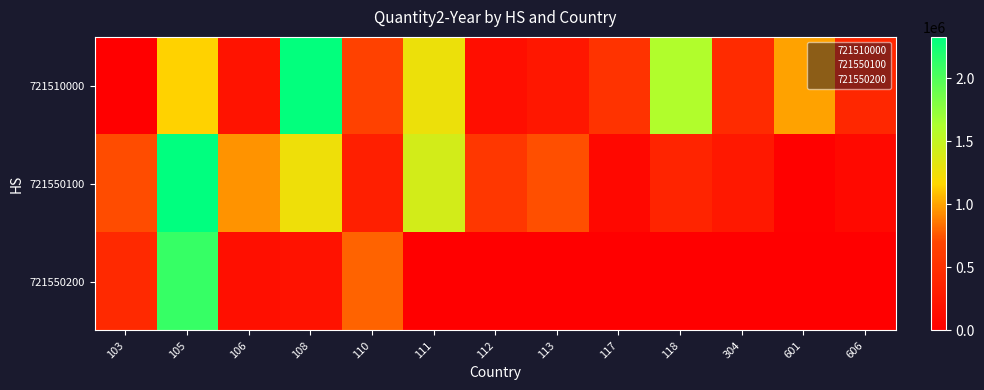

Between 117 and 601, which is larger?

601